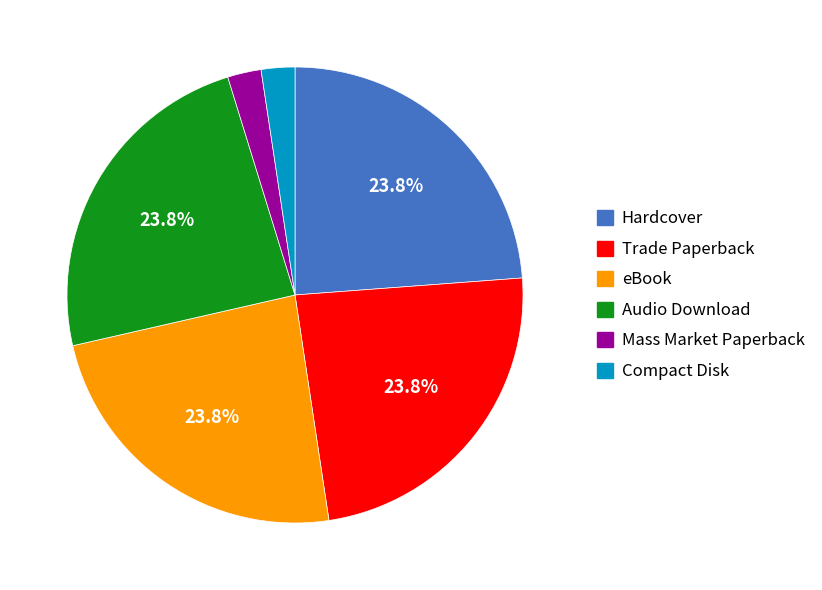

What is the ratio of the value at Hardcover to the value at Audio Download?

1.0